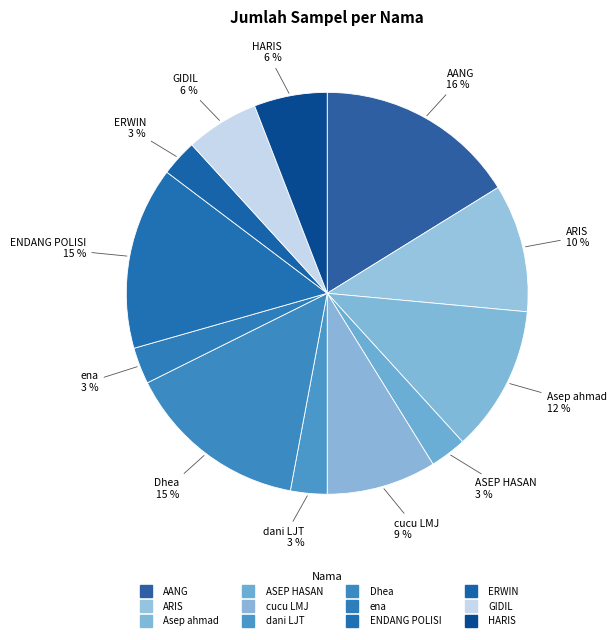

Rank the categories by value from lowest to highest.

ASEP HASAN, dani LJT, ena, ERWIN, GIDIL, HARIS, cucu LMJ, ARIS, Asep ahmad, Dhea, ENDANG POLISI, AANG